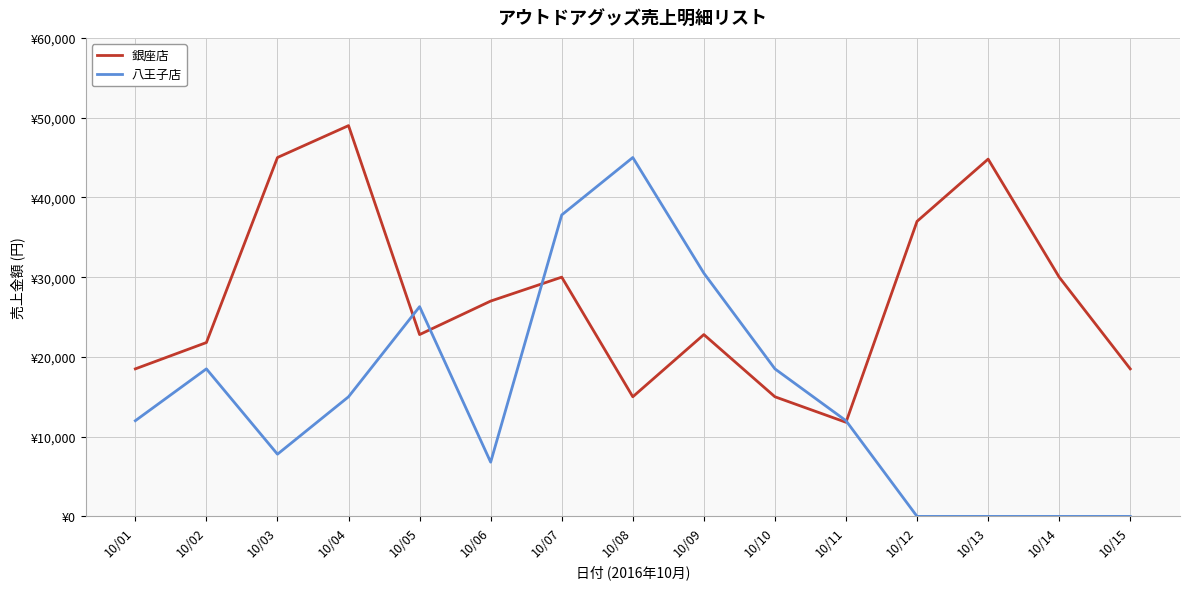

What is the sum of the 八王子店 values at 10/14 and 10/05?

26300